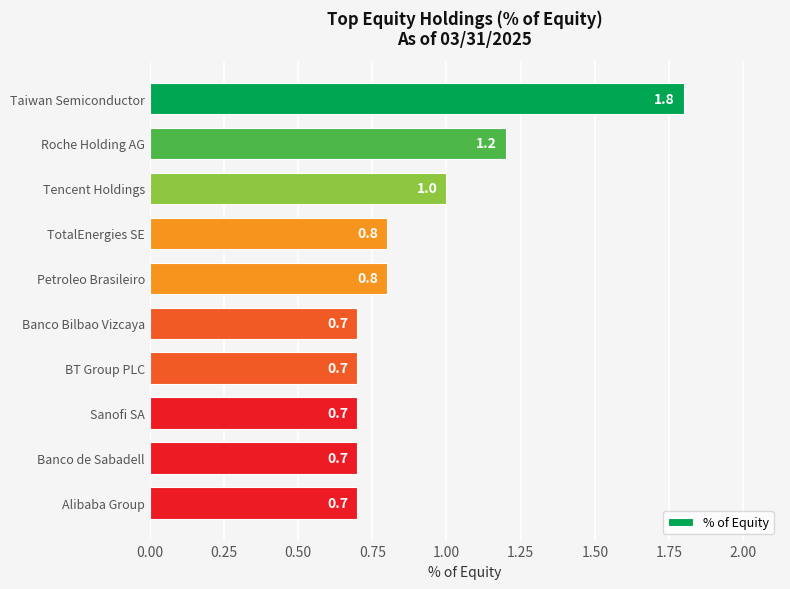

What value does the data have at Sanofi SA?

0.7